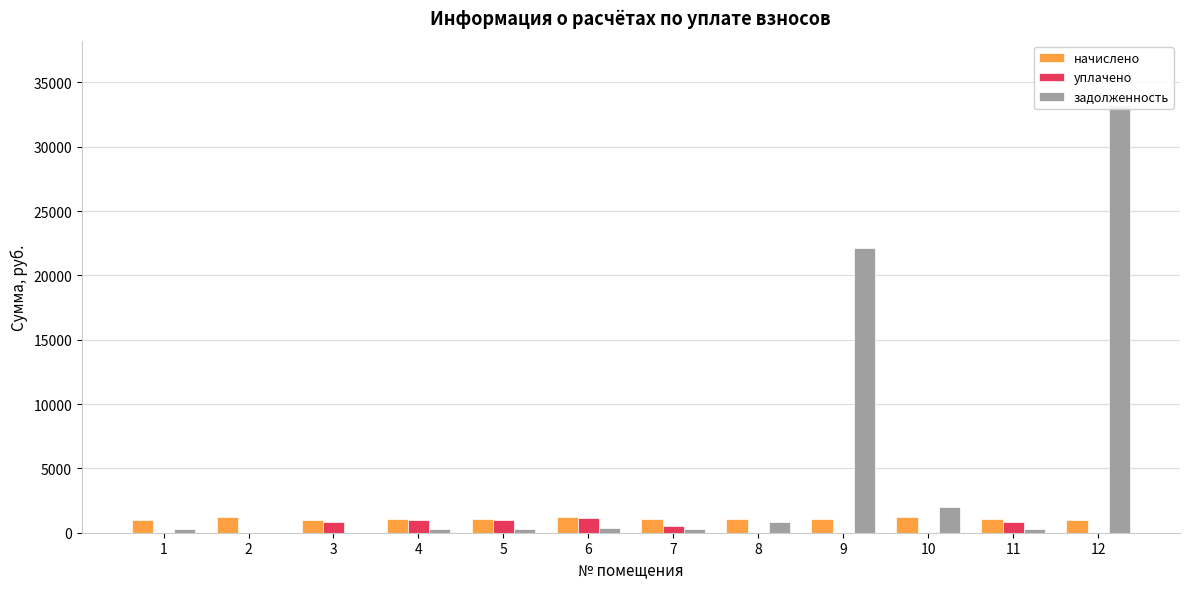

What is the sum of the начислено values at 6 and 4?

2285.9